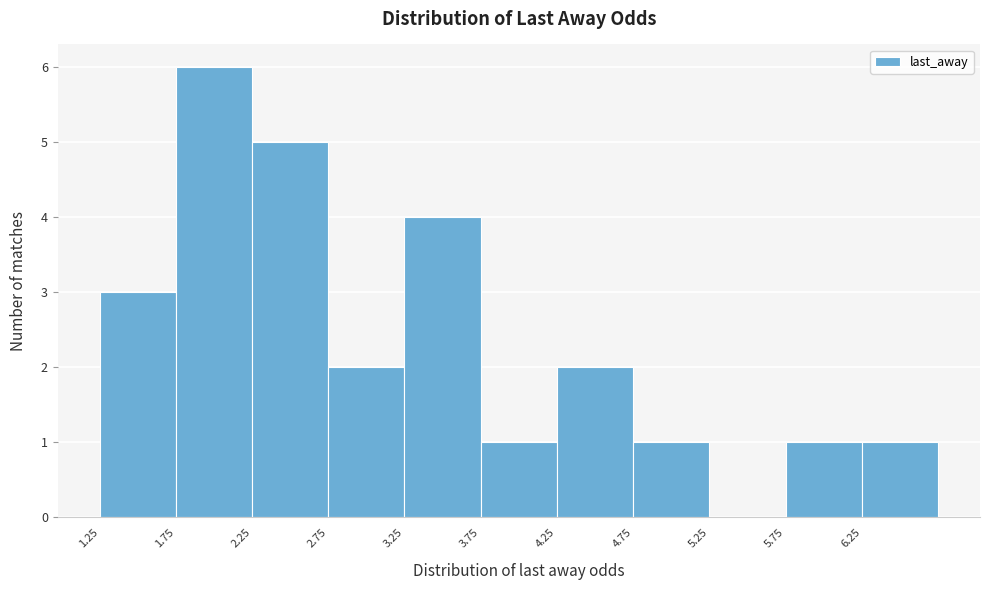

Reading left to right, transcribe this chart: for each bar, give the range it covers on the x-axis and its height. The values are not printed on the chart, so give them approximately, as read against the axis.

1.25 to 1.75: 3
1.75 to 2.25: 6
2.25 to 2.75: 5
2.75 to 3.25: 2
3.25 to 3.75: 4
3.75 to 4.25: 1
4.25 to 4.75: 2
4.75 to 5.25: 1
5.25 to 5.75: 0
5.75 to 6.25: 1
6.25 to 6.75: 1